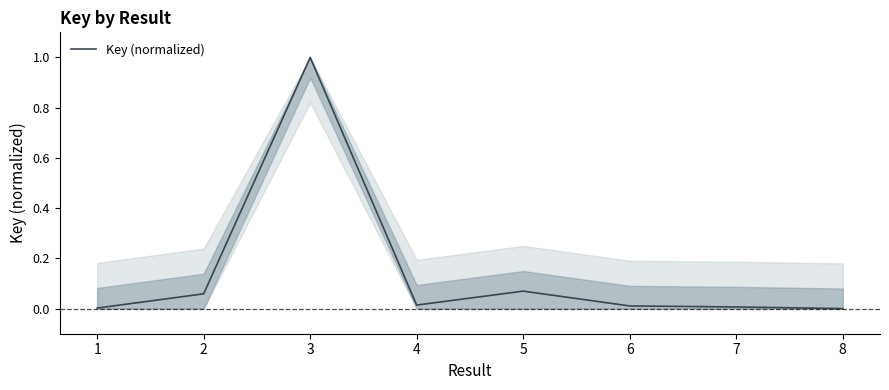

What is the sum of all values?

1.2